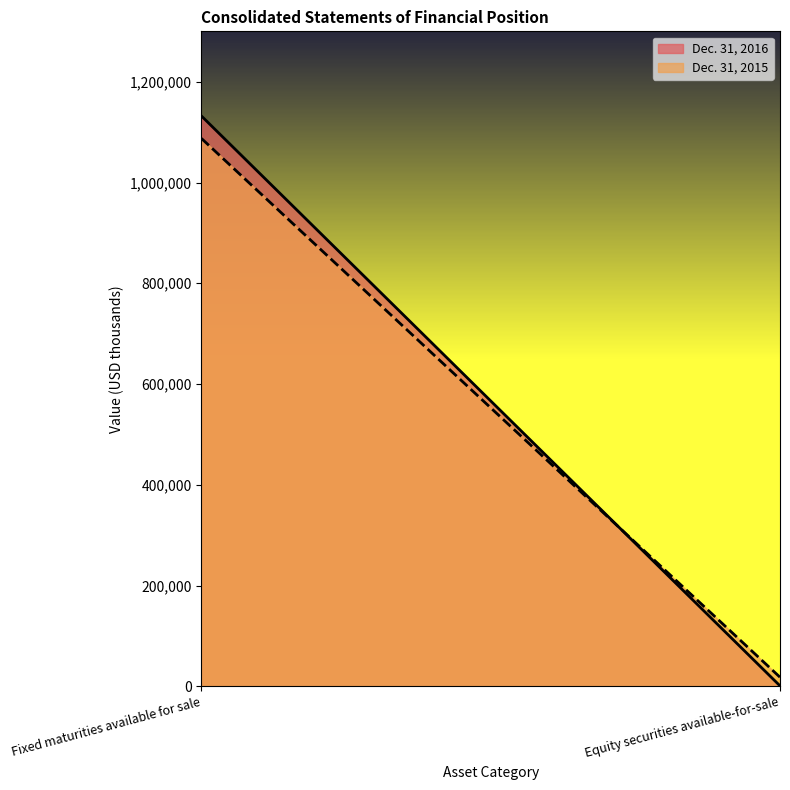

What is the total value across all series at Equity securities available-for-sale?

19425